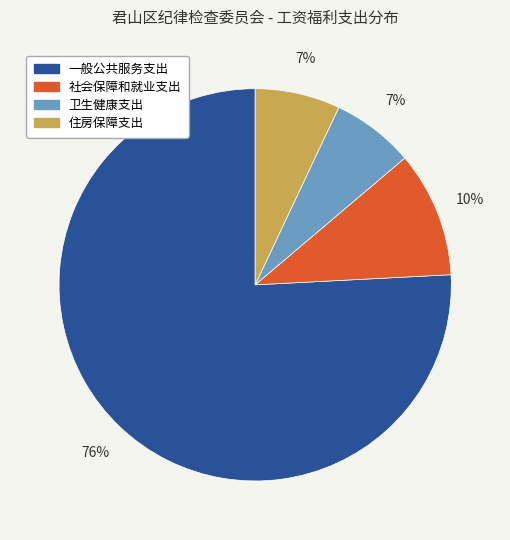

Which category has the biggest portion of the pie?

一般公共服务支出